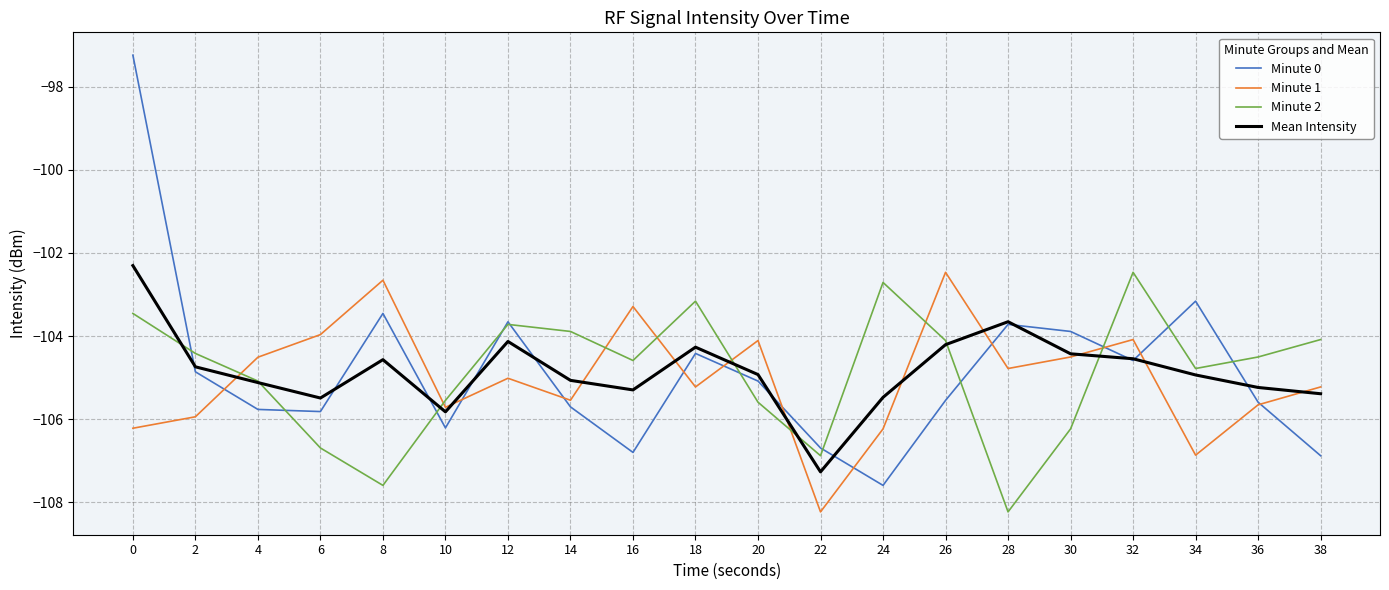

Is this an area chart (filled region under the line)?

No